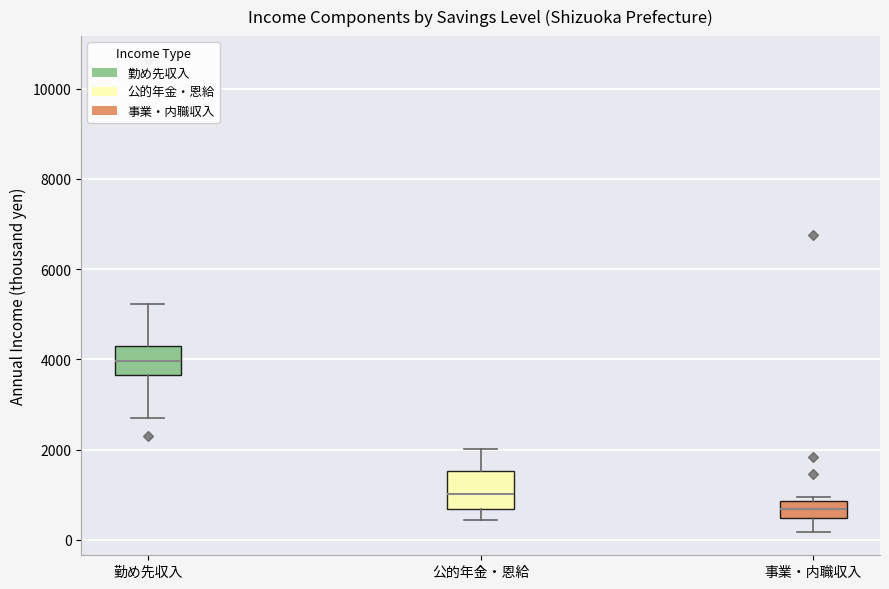

Where is the upper edge of the box for 事業・内職収入 on the y-axis? The values are not printed on the chart, so give them approximately, as read against the axis.

800